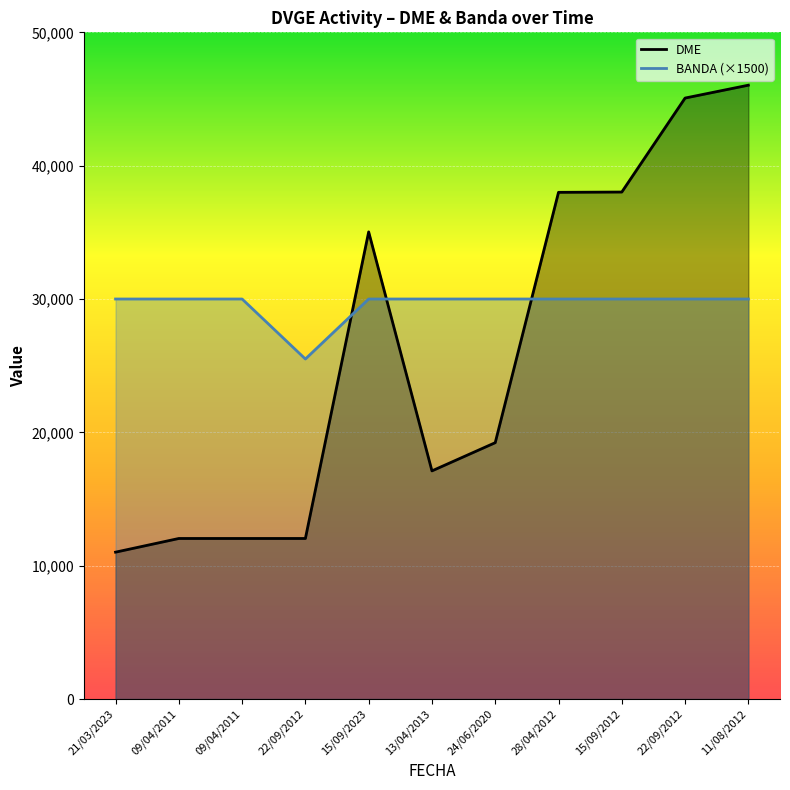

What is the sum of the BANDA (×1500) values at 09/04/2011 and 13/04/2013?

60000